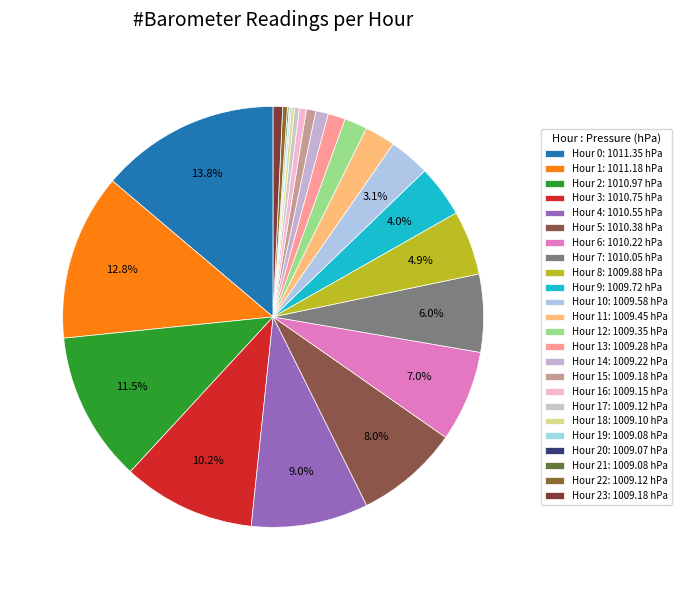

To the nearest percent, what is the average slice percentage?

4%